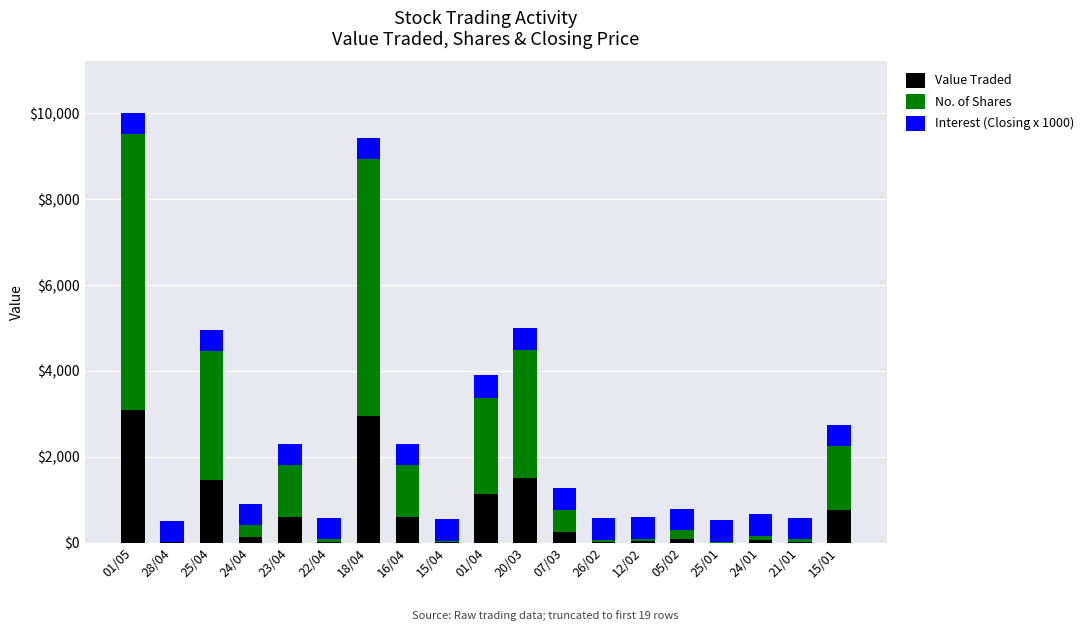

What is the total value across all series at 23/04?

2294